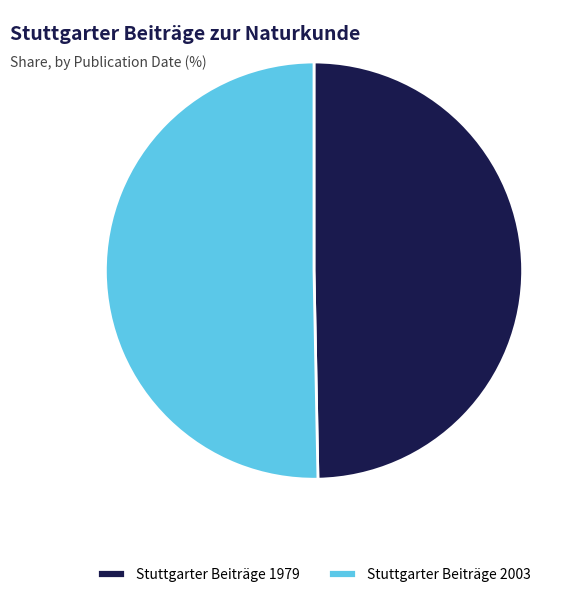

Which slice is the smallest?

Stuttgarter Beiträge 1979